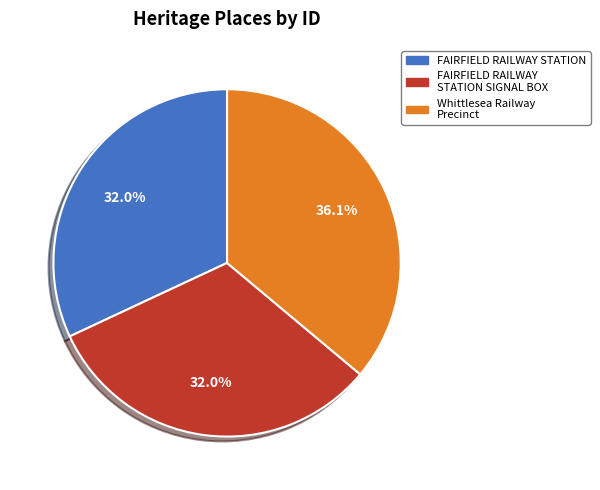

Which slice is the largest?

Whittlesea Railway Precinct